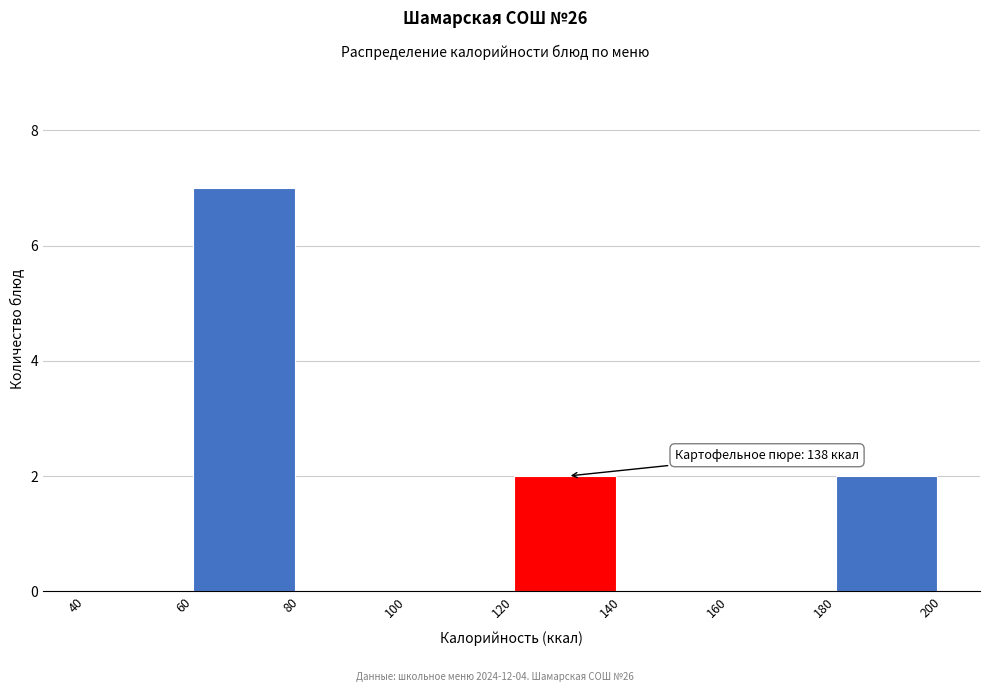

Which range on the x-axis has the tallest bar?

60 to 80